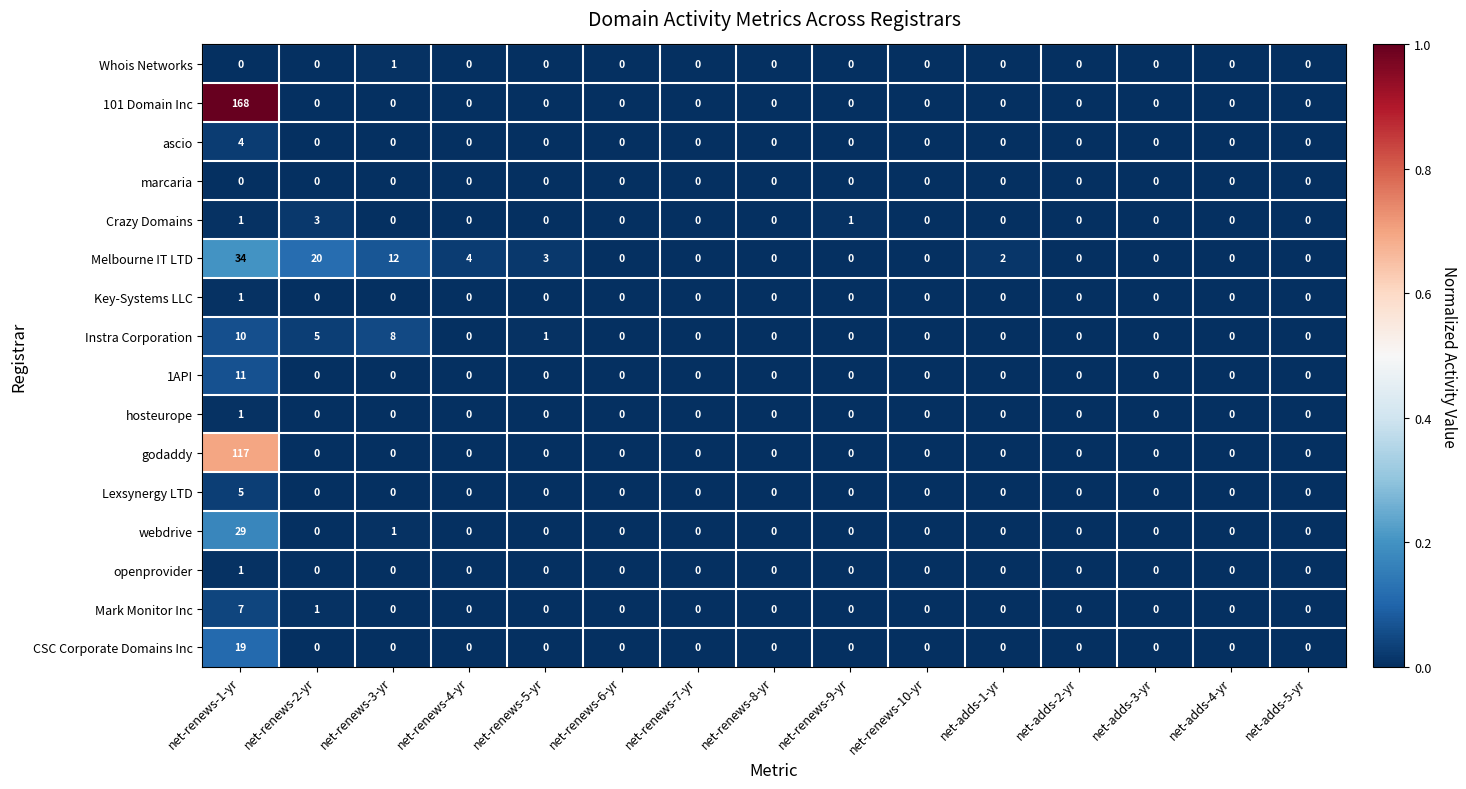

The Key-Systems LLC series shows 0 at net-adds-1-yr. True or false?

True